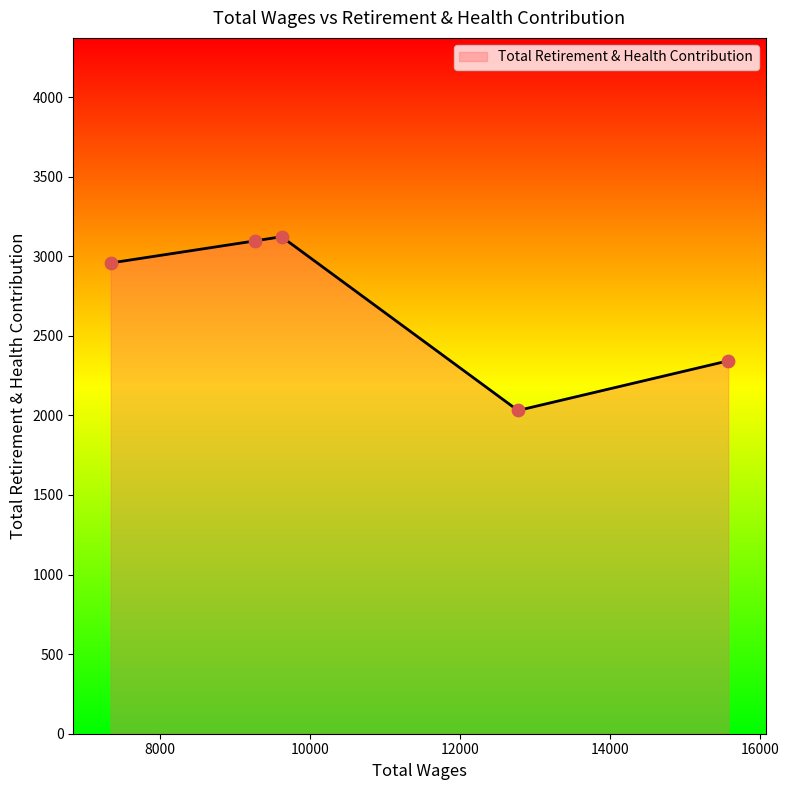

What is the smallest value displayed?

2031